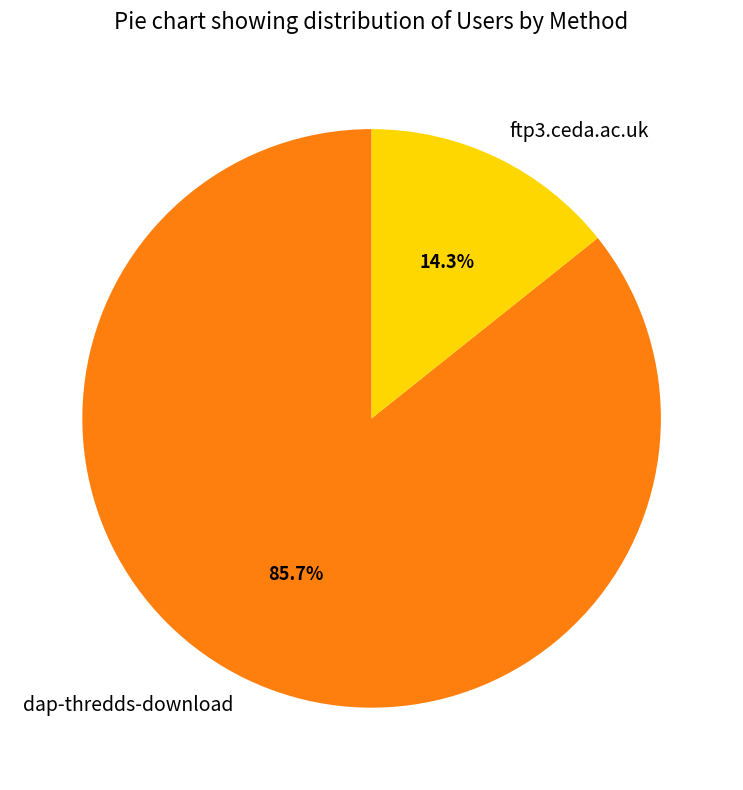

What is the total percentage of dap-thredds-download and ftp3.ceda.ac.uk?

100.0%